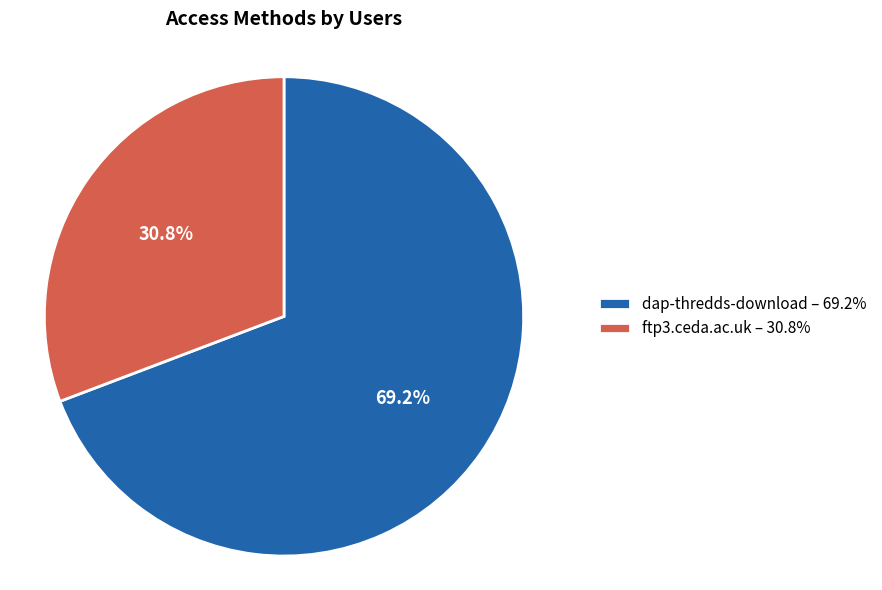

Count the number of slices in the pie.

2